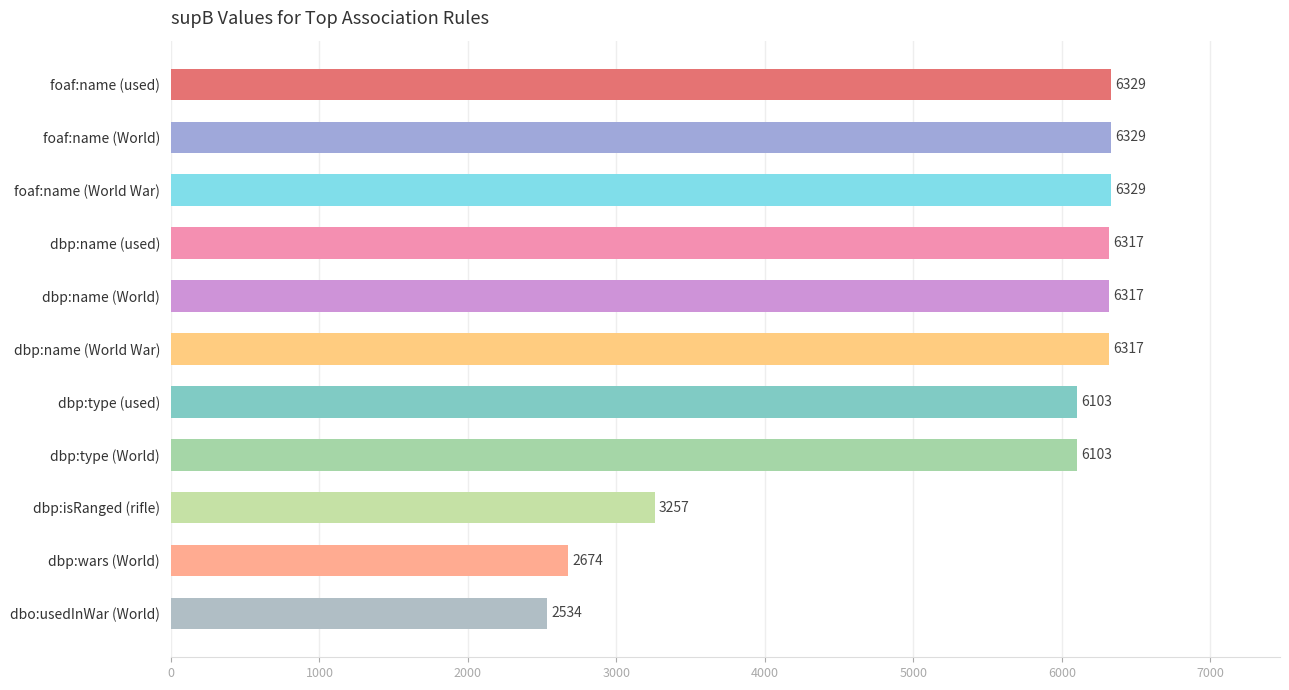

What is the average value?

5328